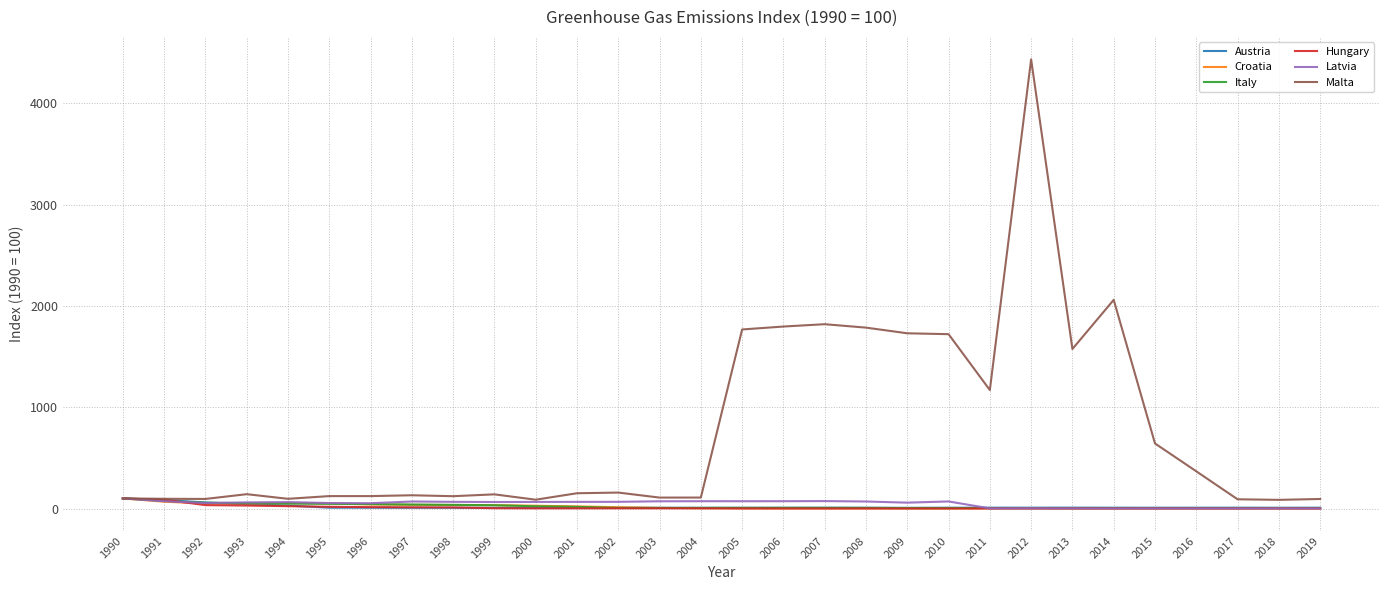

Read the Malta value at 1990.

100.0